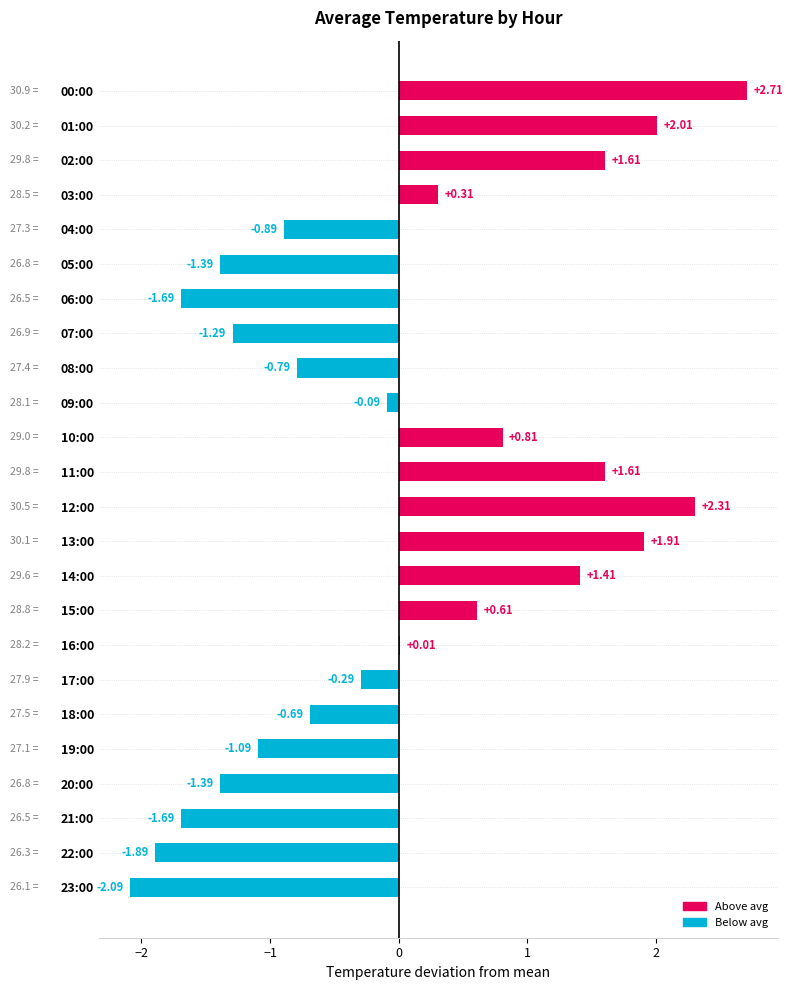

Which has a higher value, 06:00 or 11:00?

11:00